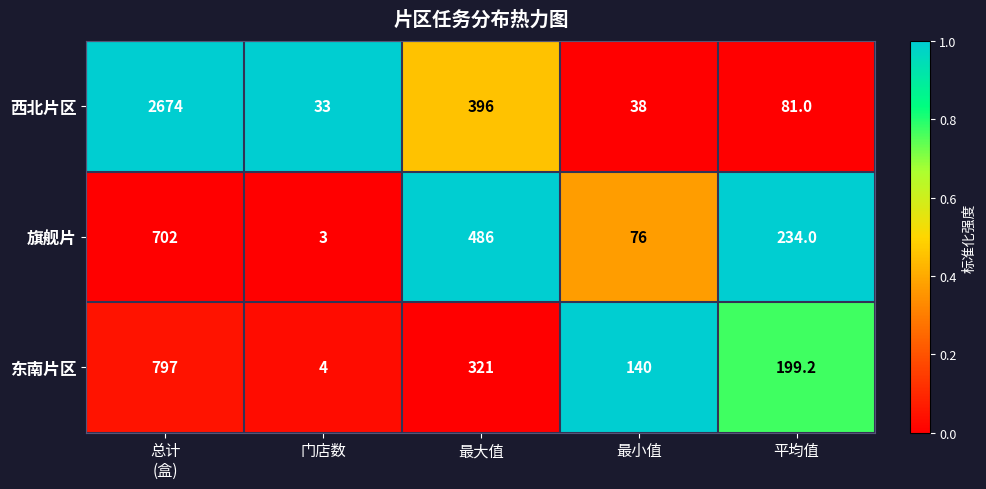

Reading right to left, list all the values displayed in this chart.

西北片区: 81.0	38.0	396.0	33.0	2674.0
旗舰片: 234.0	76.0	486.0	3.0	702.0
东南片区: 199.2	140.0	321.0	4.0	797.0